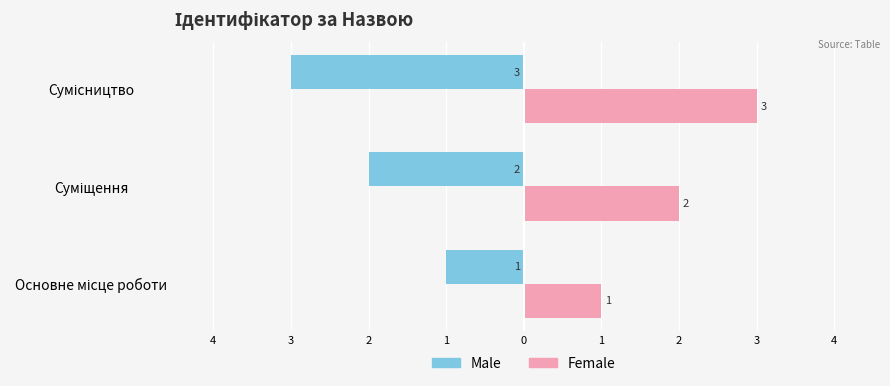

What are all the series names shown in the legend?

Male, Female